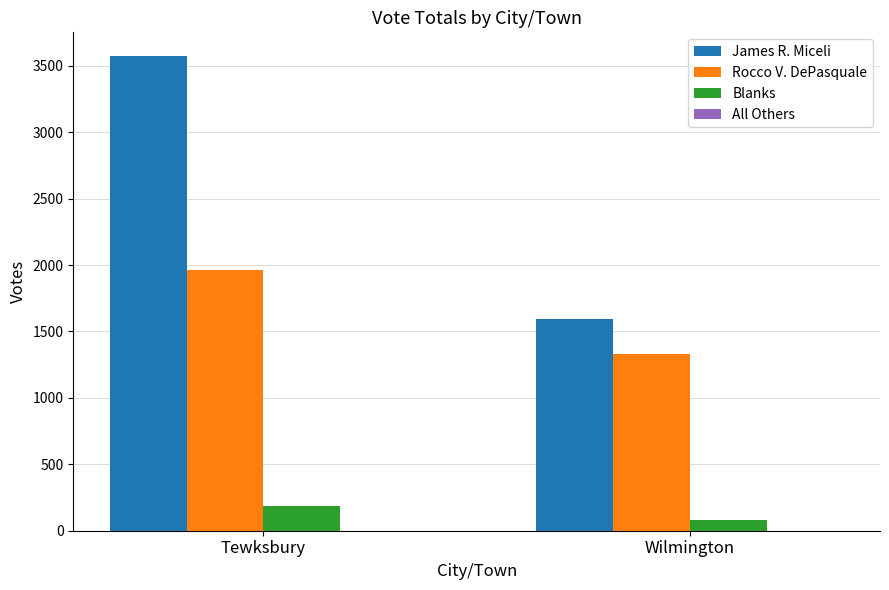

How many bars are there in total?

6